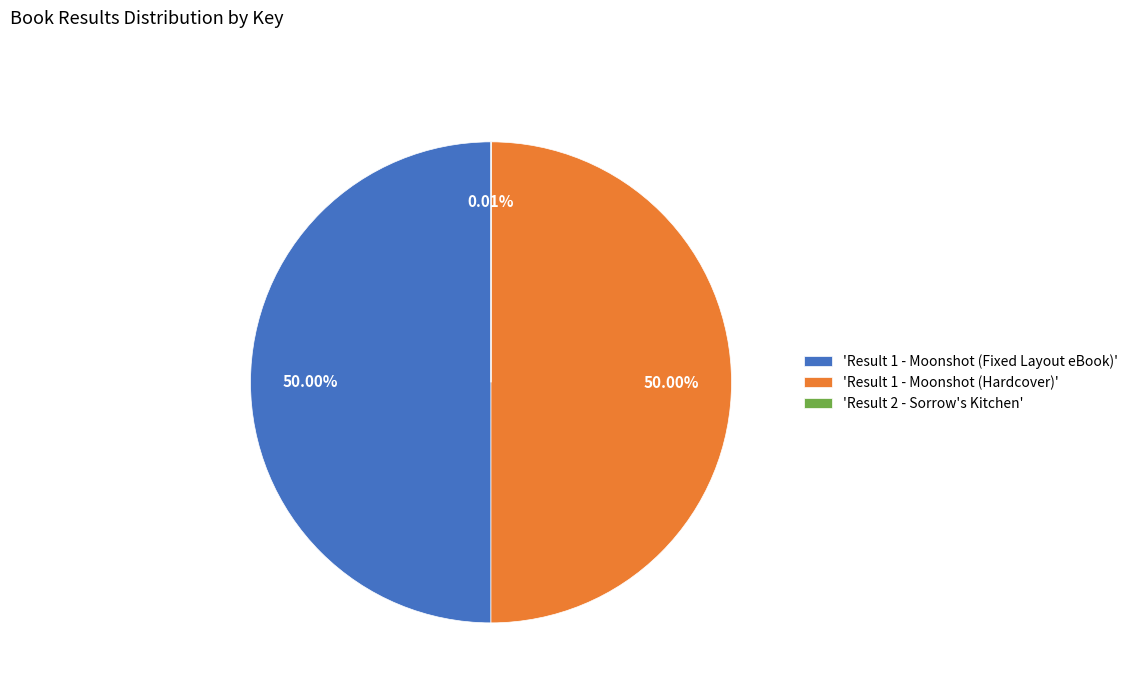

Approximately how many times larger is the value at 'Result 1 - Moonshot (Hardcover)' compared to 'Result 1 - Moonshot (Fixed Layout eBook)'?

1.0